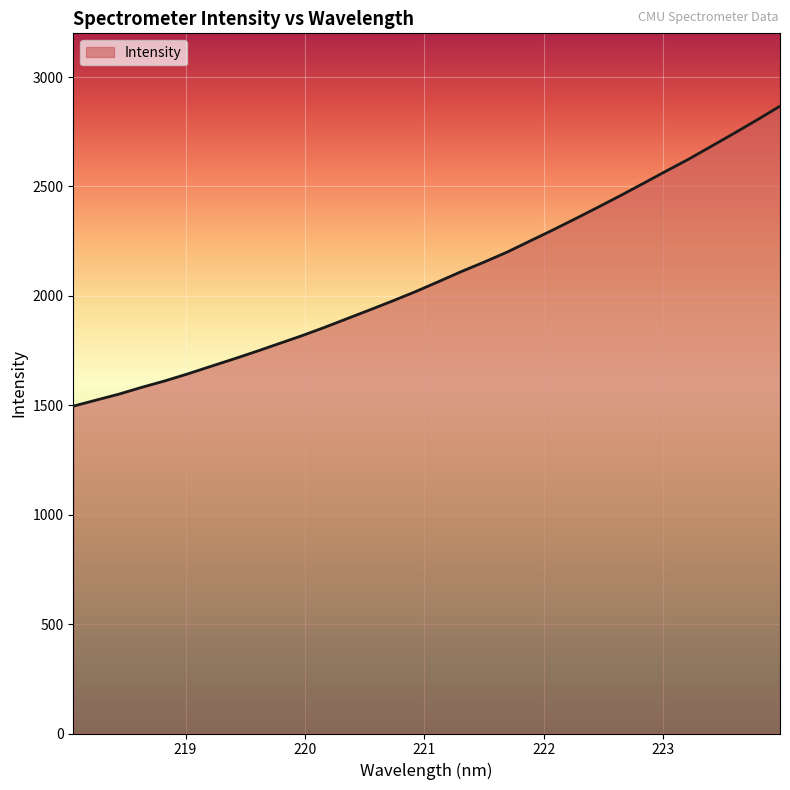

Does the chart display data point markers on the line(s)?

No